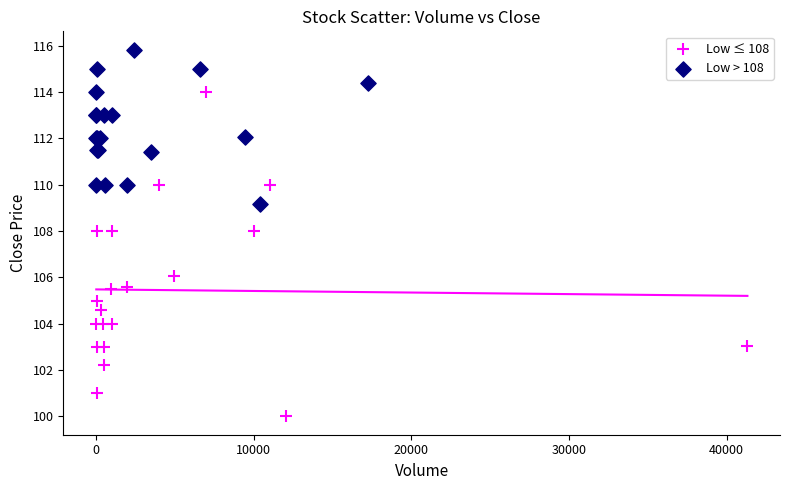

What are all the series names shown in the legend?

Low ≤ 108, Low > 108